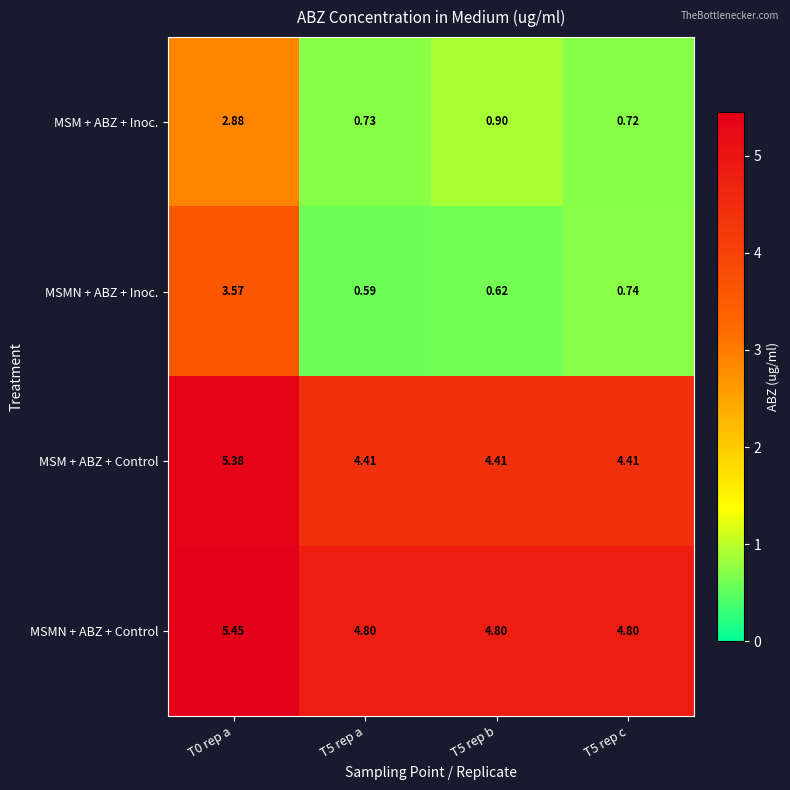

At which category is the sum across all series the highest?

T0 rep a